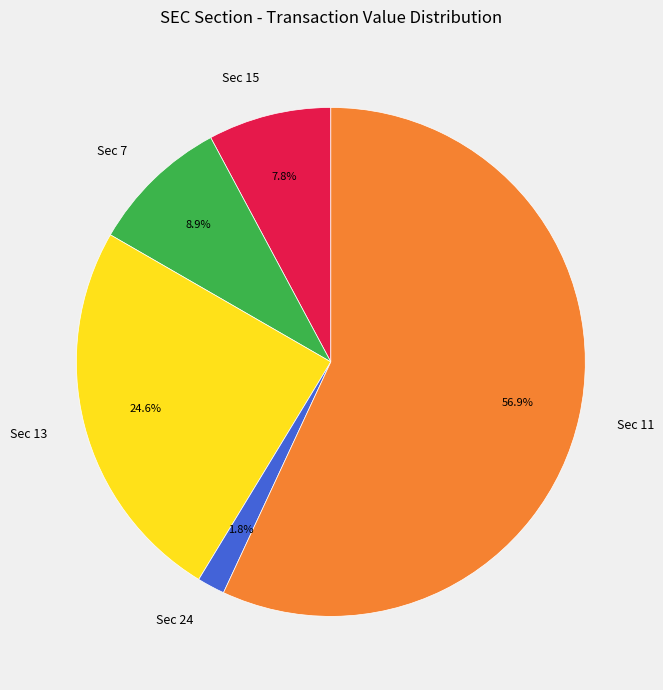

Combined, do Sec 11 and Sec 15 account for over 50%?

Yes